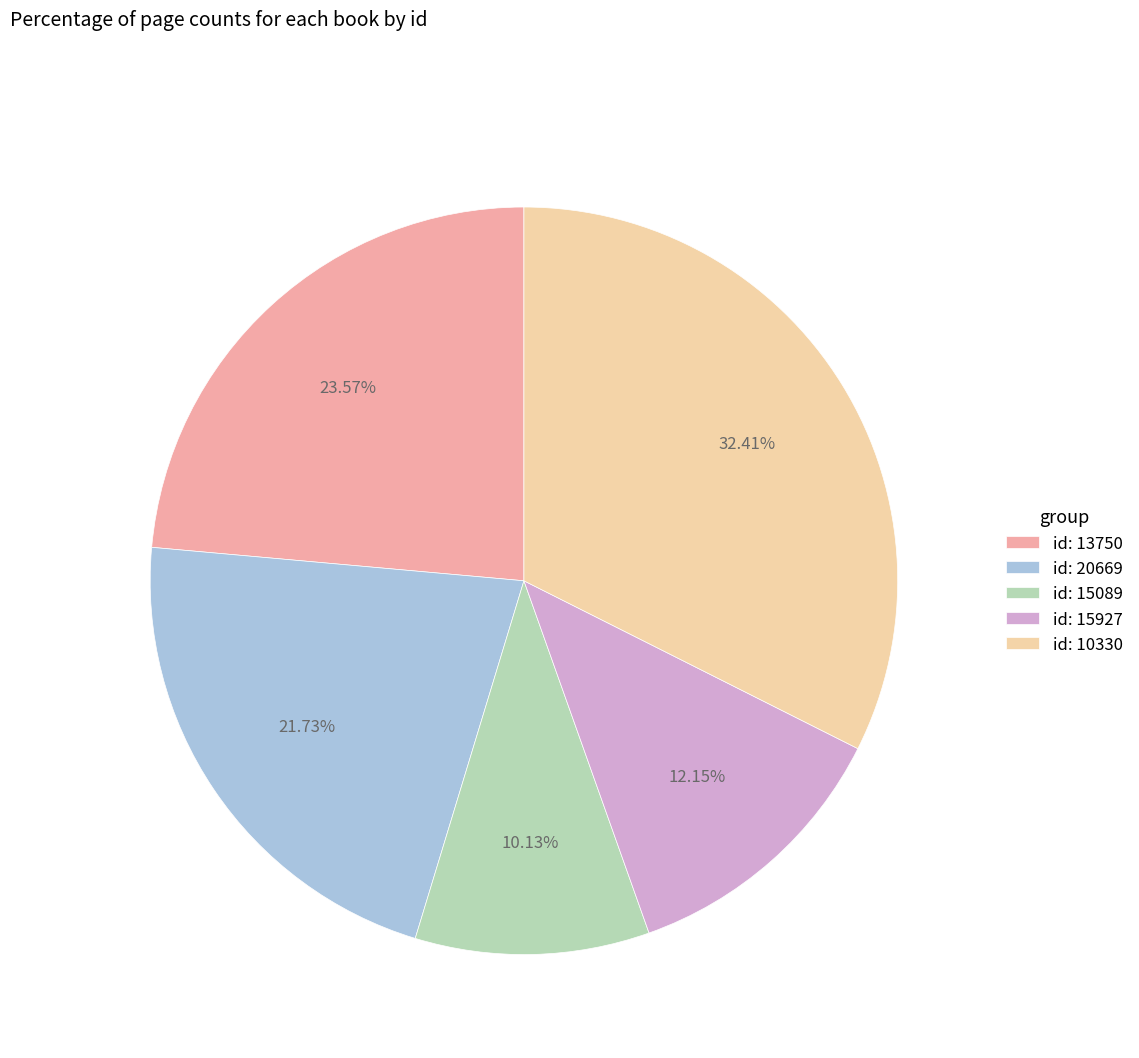

How many slices are in this pie chart?

5